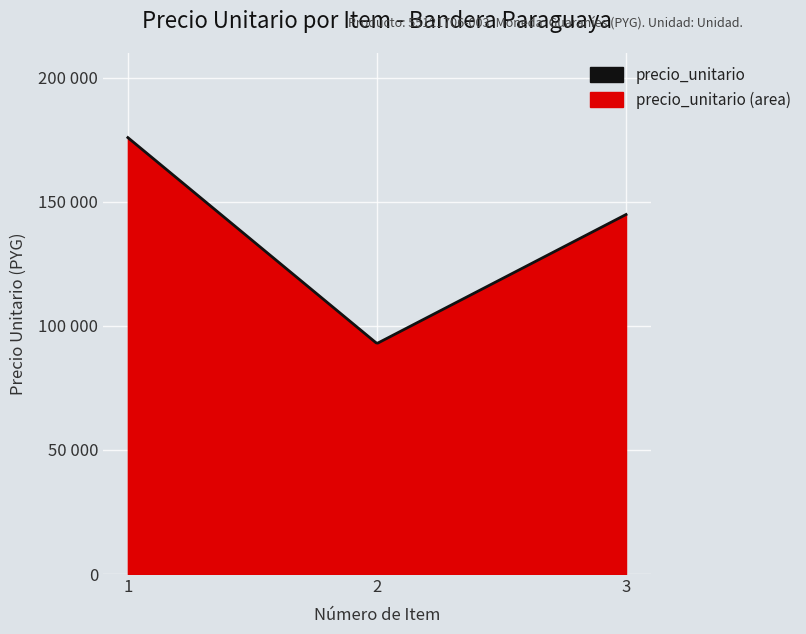

Reading left to right, extract all data points from this chart.

1=175900	2=92900	3=144900